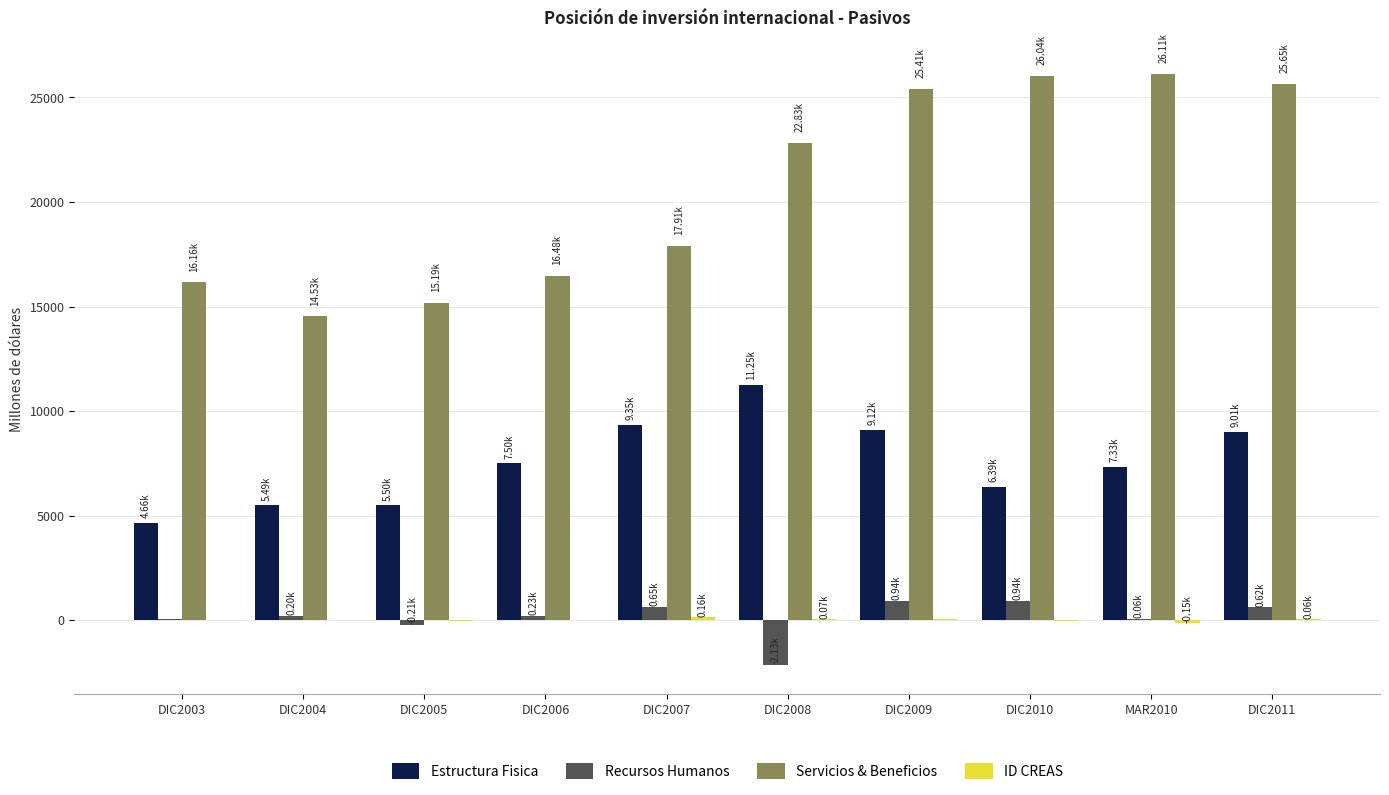

Which series has the widest spread of values?

Servicios & Beneficios